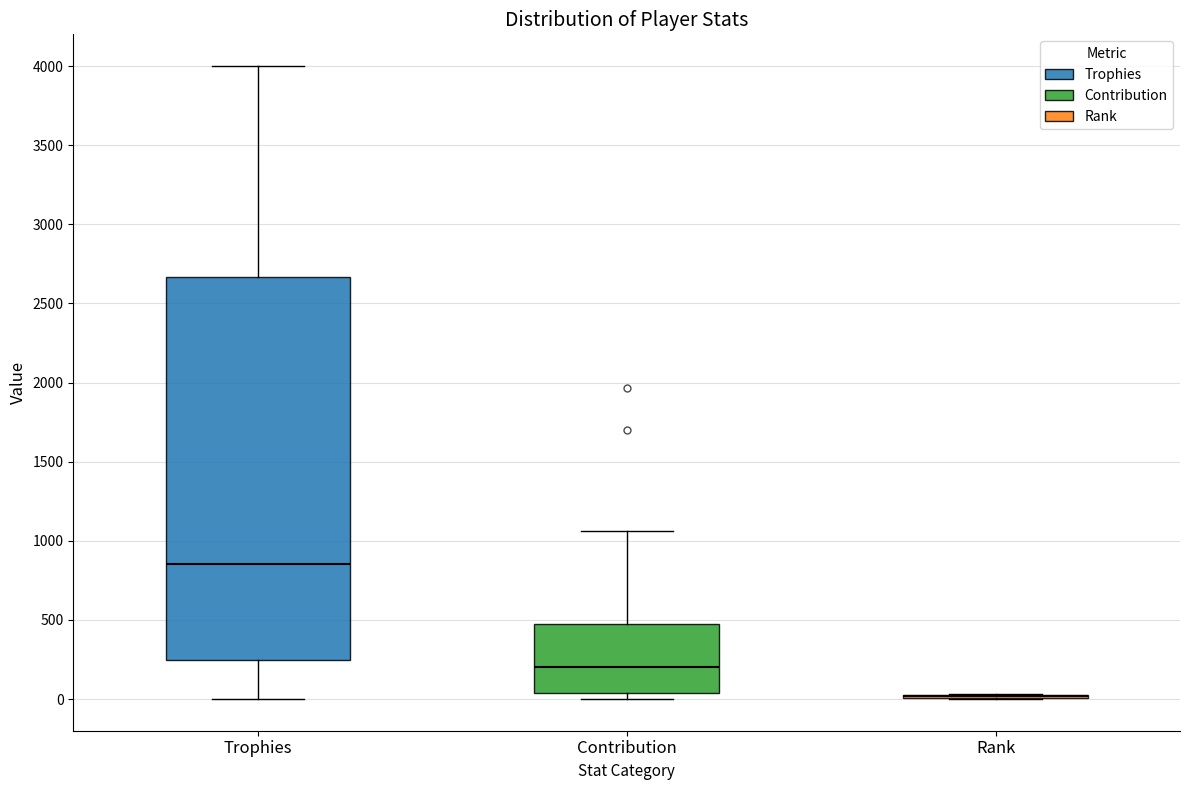

Reading left to right, transcribe this box plot: for each box, give where its median line is, the range the box spans, and where its two whiskers end, as read against the y-axis. The values are not printed on the chart, so give them approximately, as read against the axis.

Trophies: median 850, box 250 to 2650, whiskers 0 to 4000
Contribution: median 200, box 50 to 450, whiskers 0 to 1050
Rank: box collapsed to a line at 0, whiskers 0 to 50